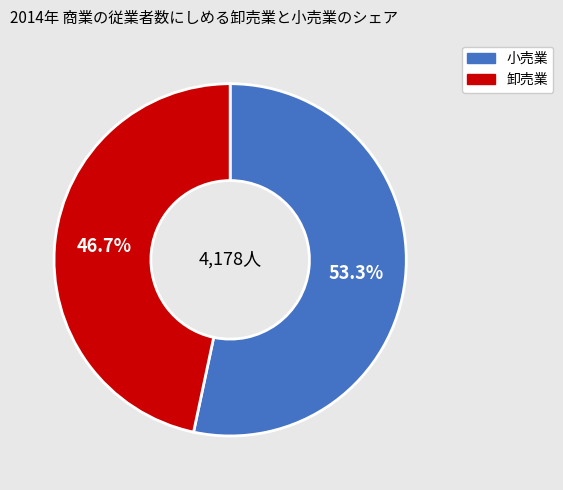

Is there any slice that represents more than half of the pie?

Yes